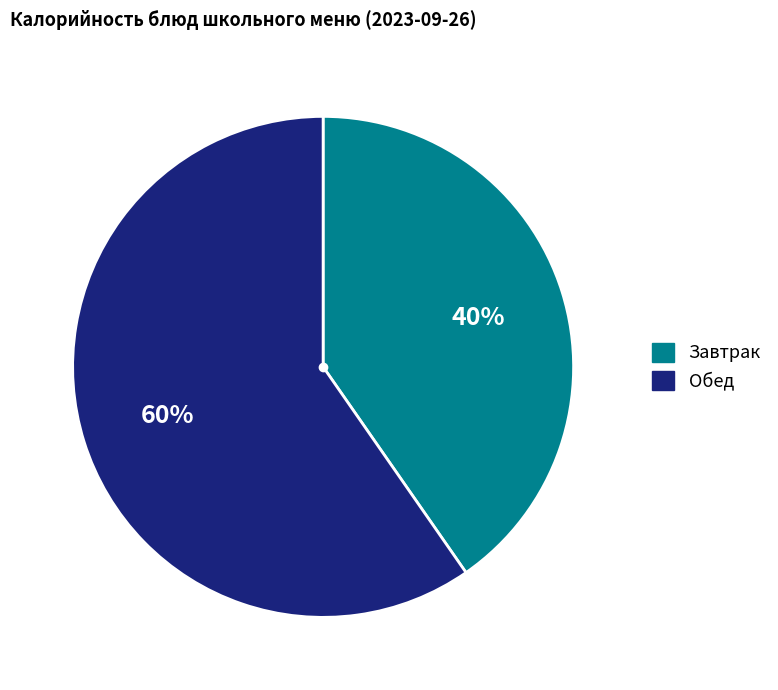

Rank the categories by value from highest to lowest.

Обед, Завтрак